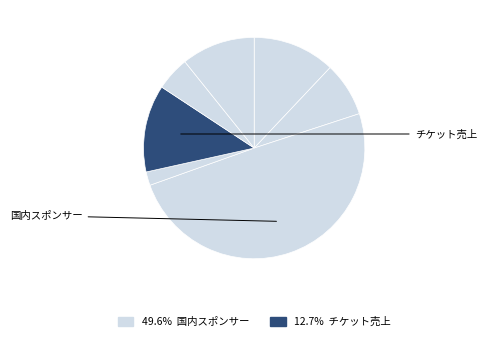

How many segments does this pie chart have?

7